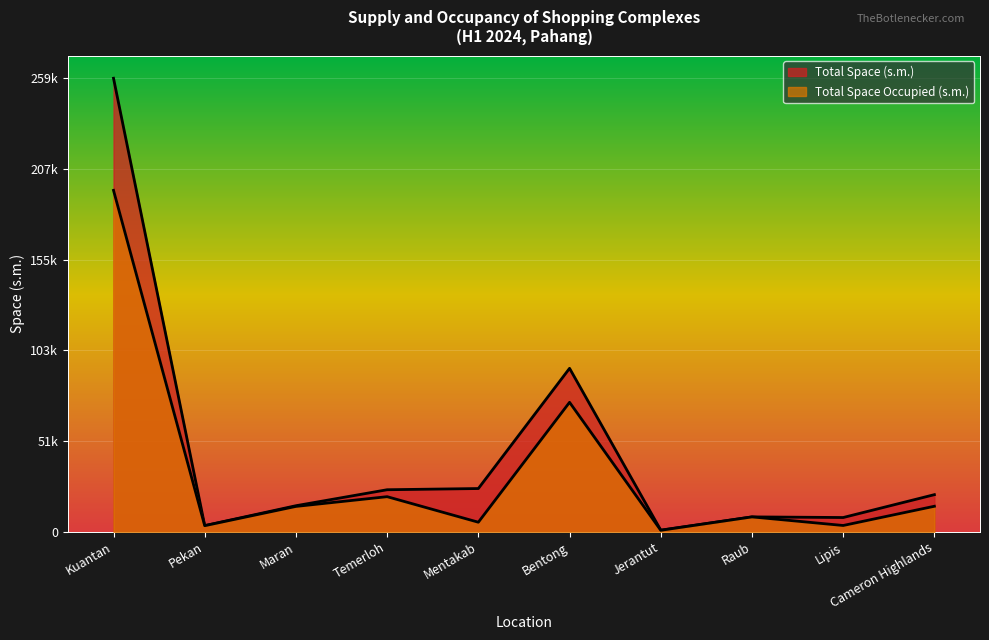

Which series has the widest spread of values?

Total Space (s.m.)